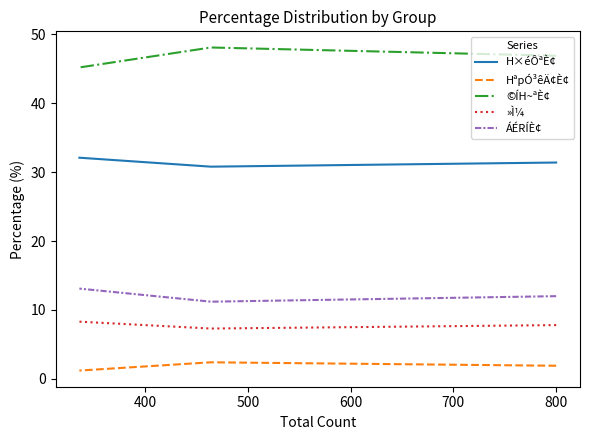

How many lines are shown in the chart?

5